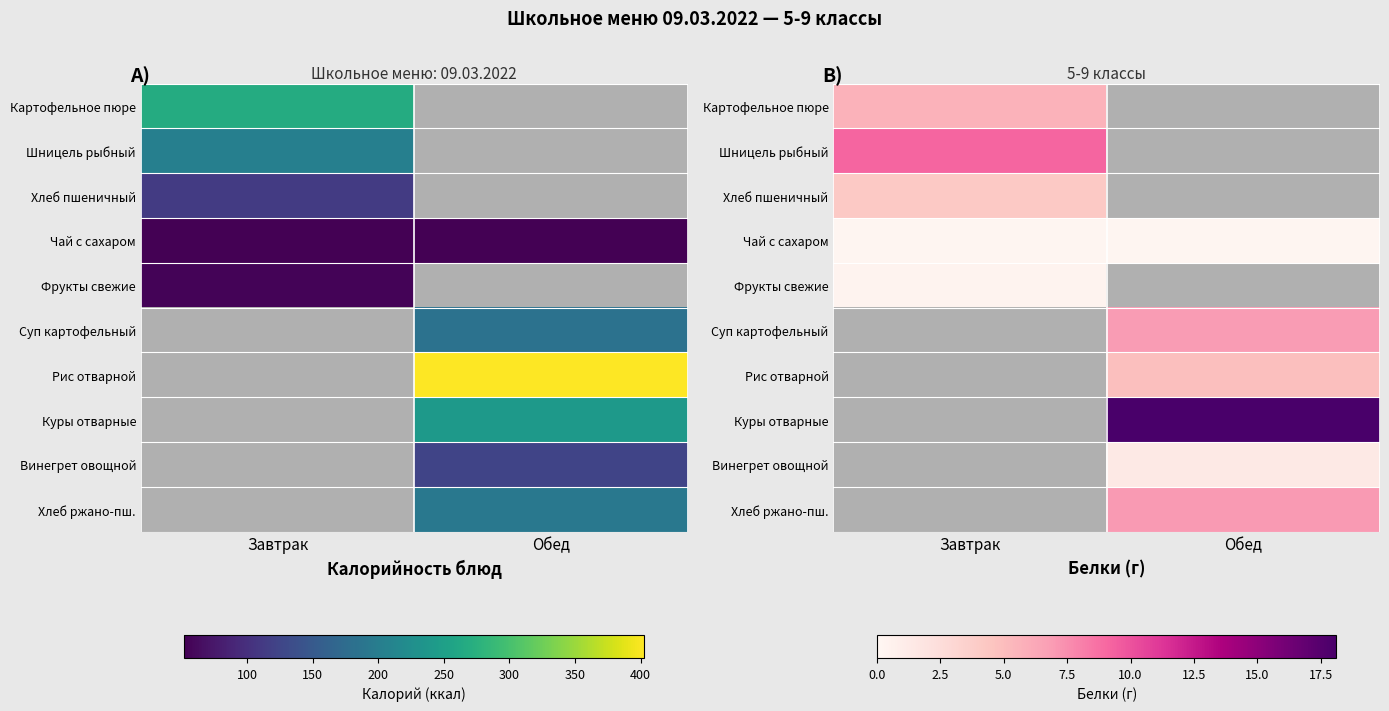

What value does the Картофельное пюре series have at Завтрак?

5.6